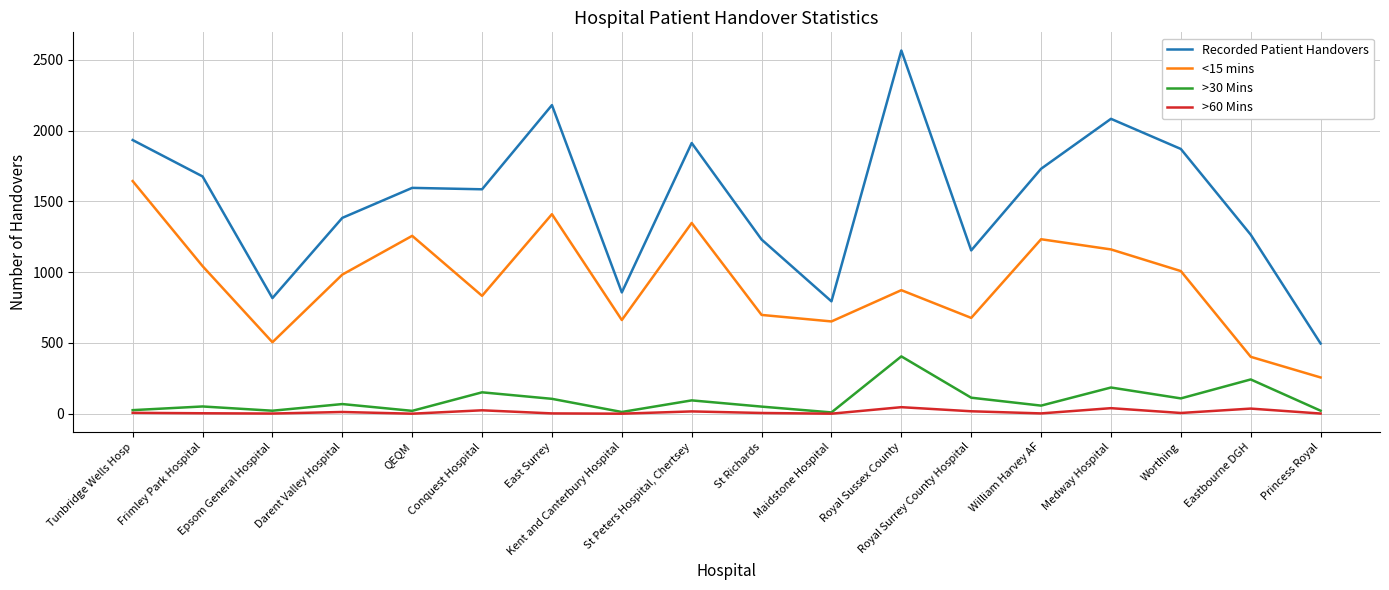

Is this an area chart (filled region under the line)?

No